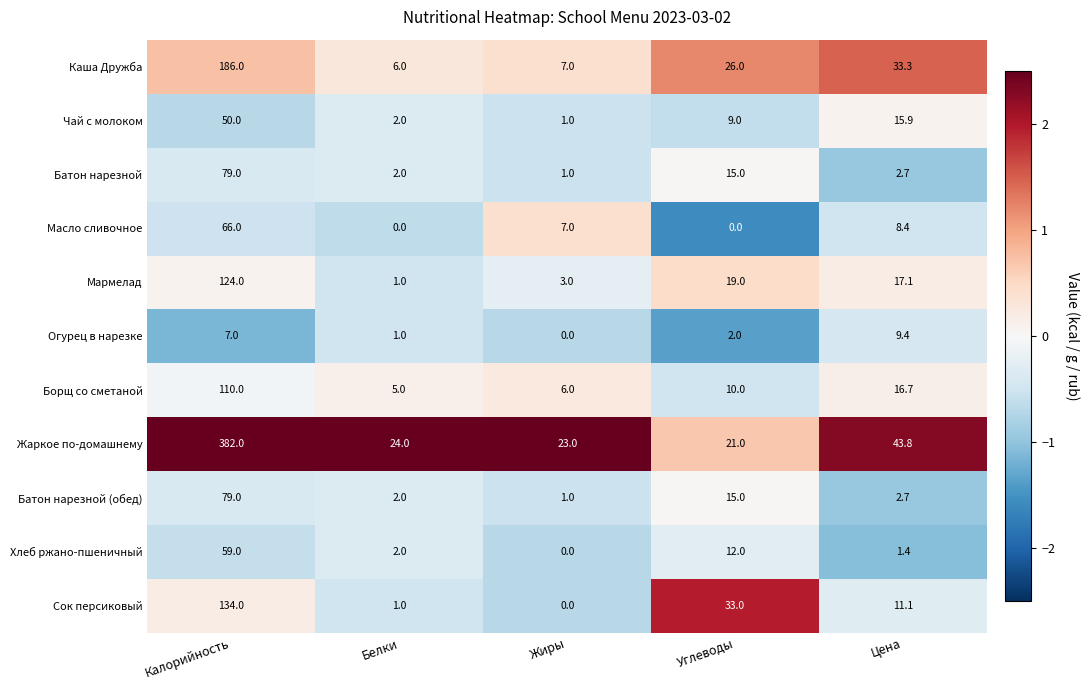

Which label corresponds to the largest value in the chart?

Калорийность